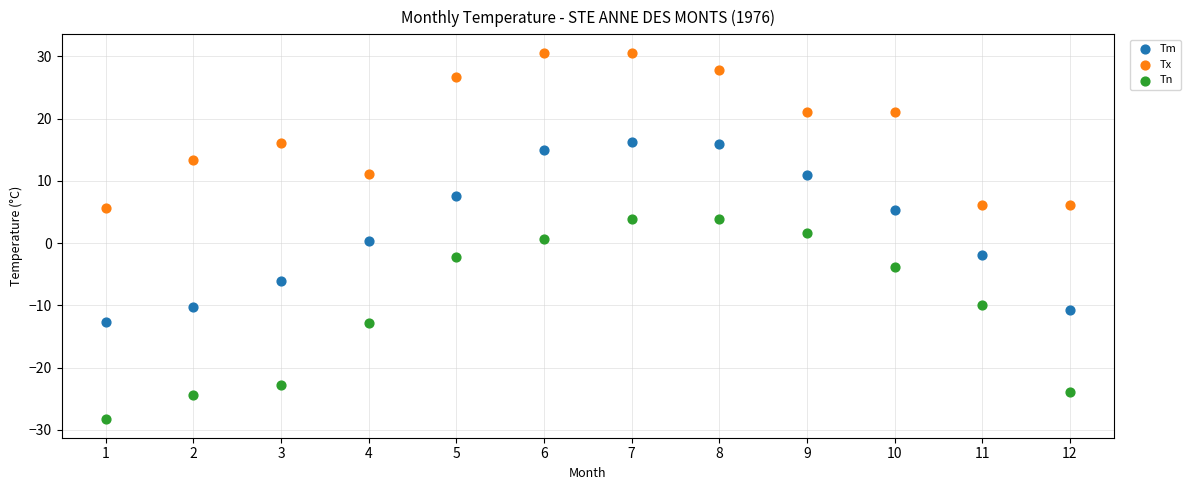

Which series has the largest Y range (max minus min)?

Tn